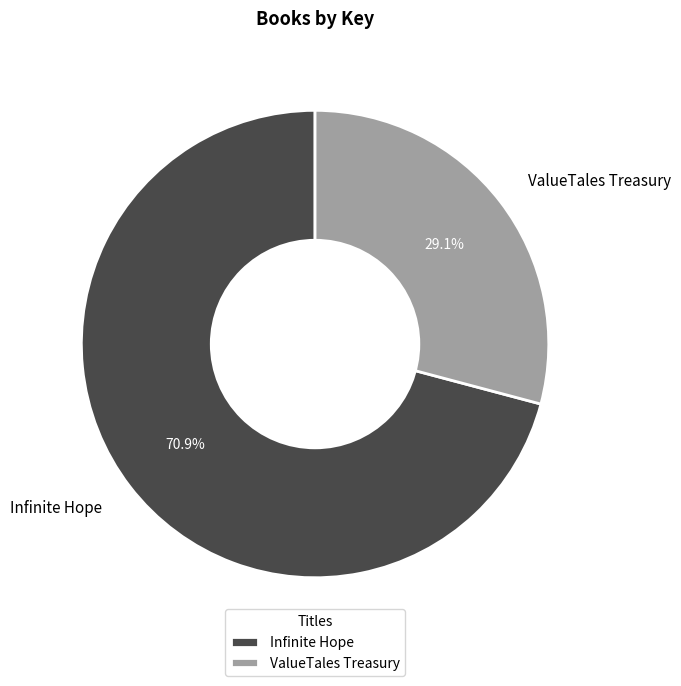

Count the number of slices in the pie.

2